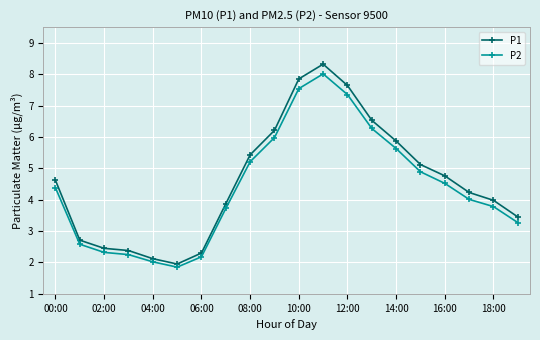

What is the minimum value shown in the chart?

1.9